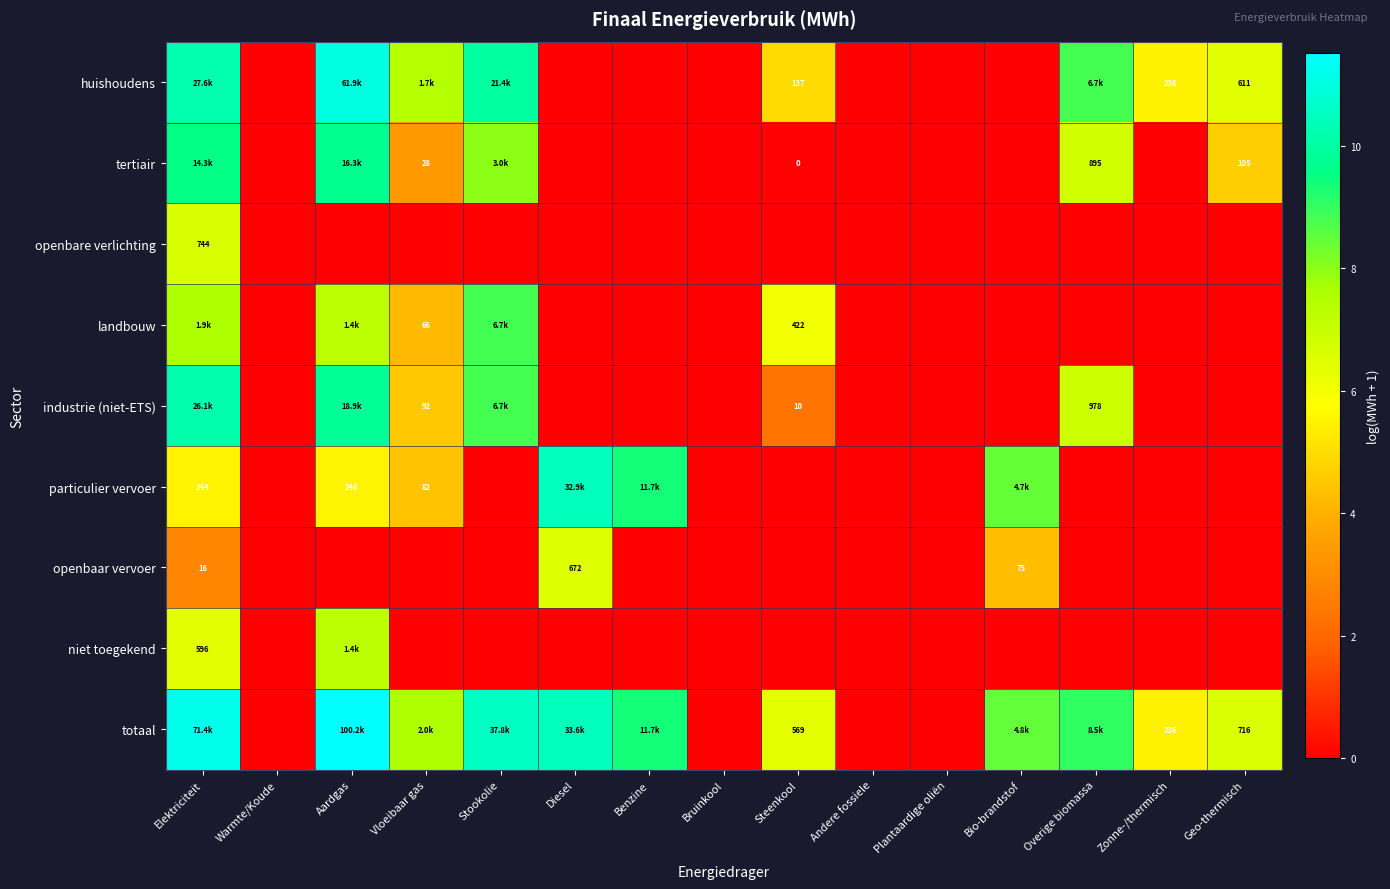

Which series has the largest total across all categories?

totaal